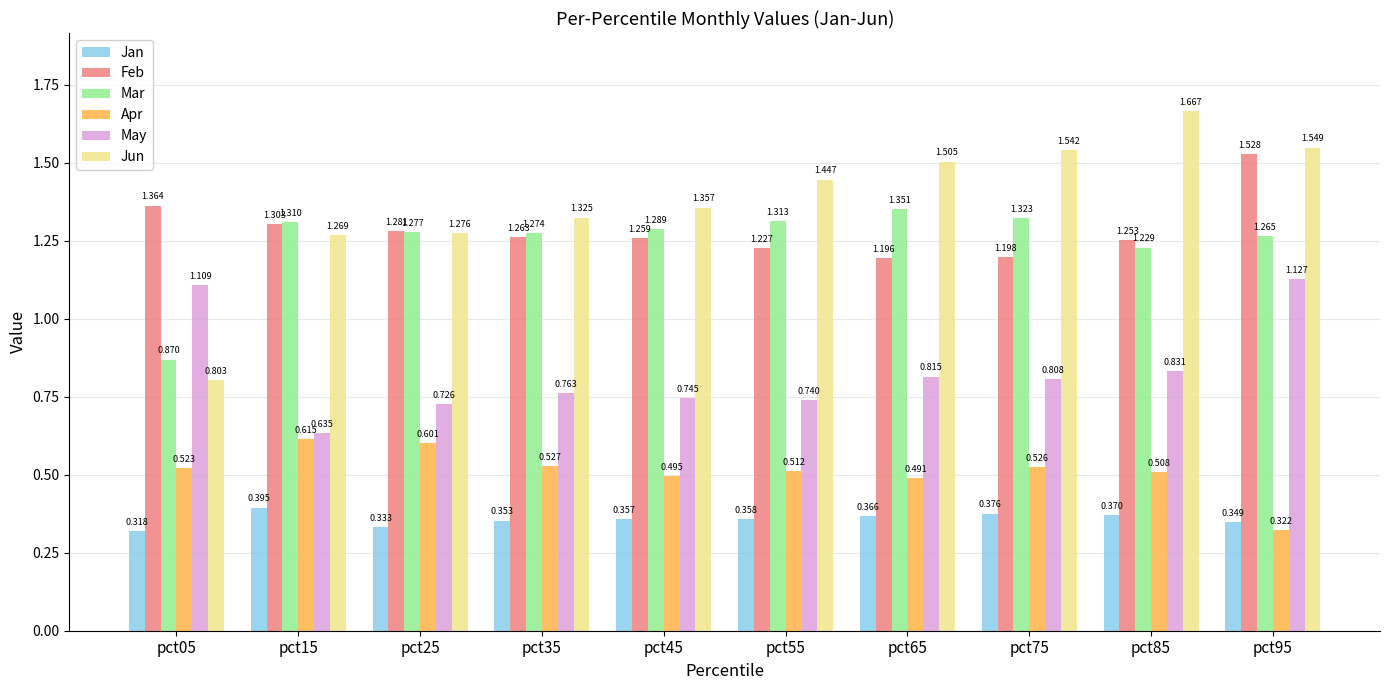

How many data points in Jun are above 1?

9